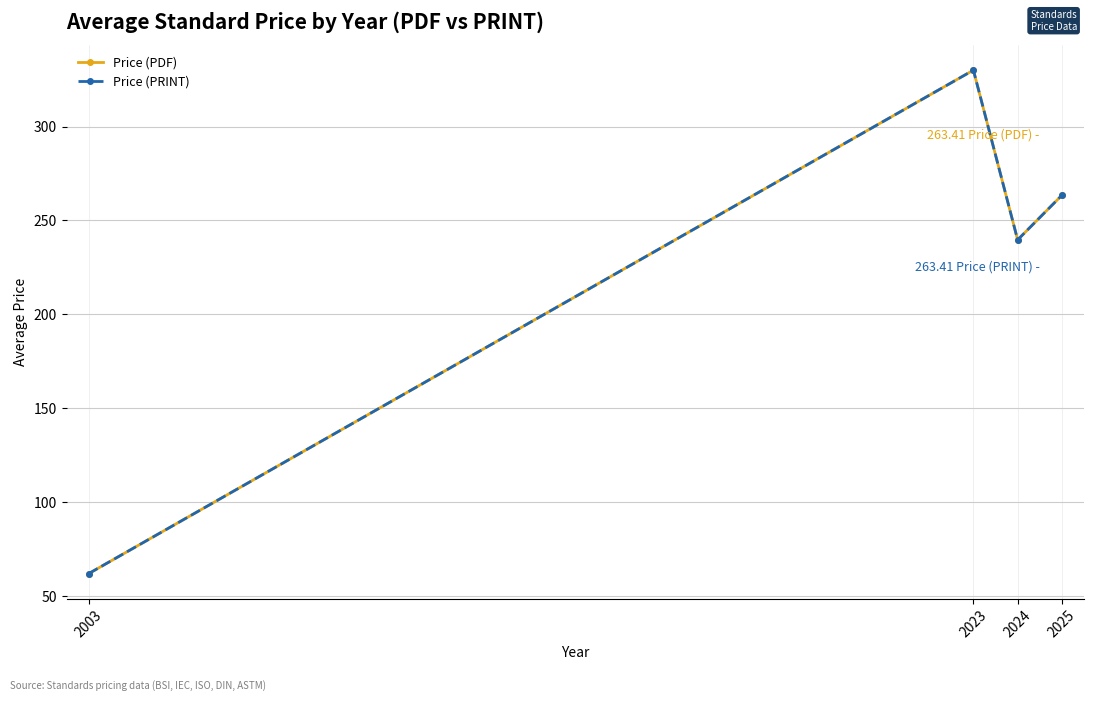

Which category has the lowest value across all series?

2003